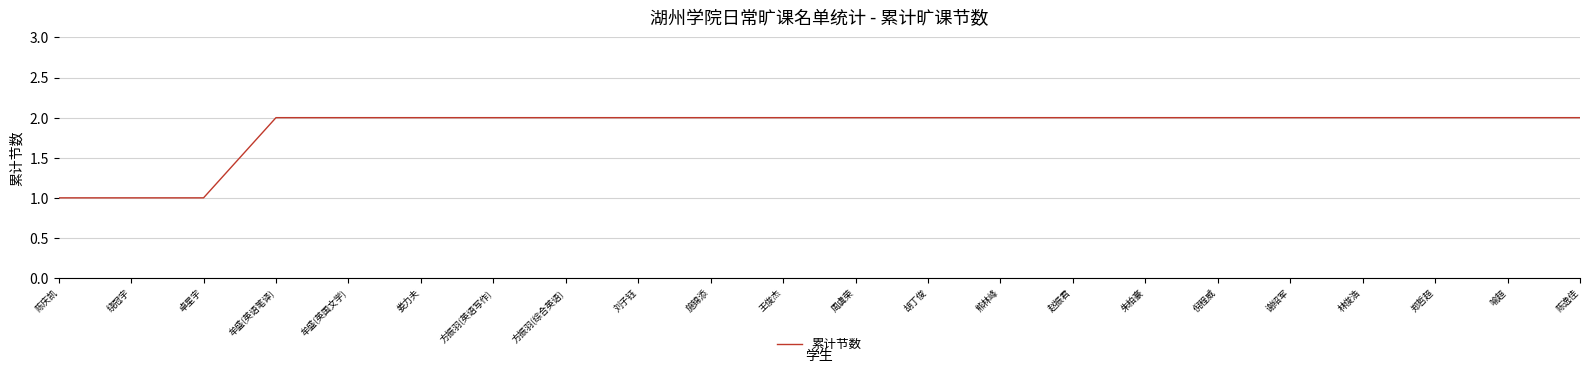

Count the values in the range 2 to 3.

19